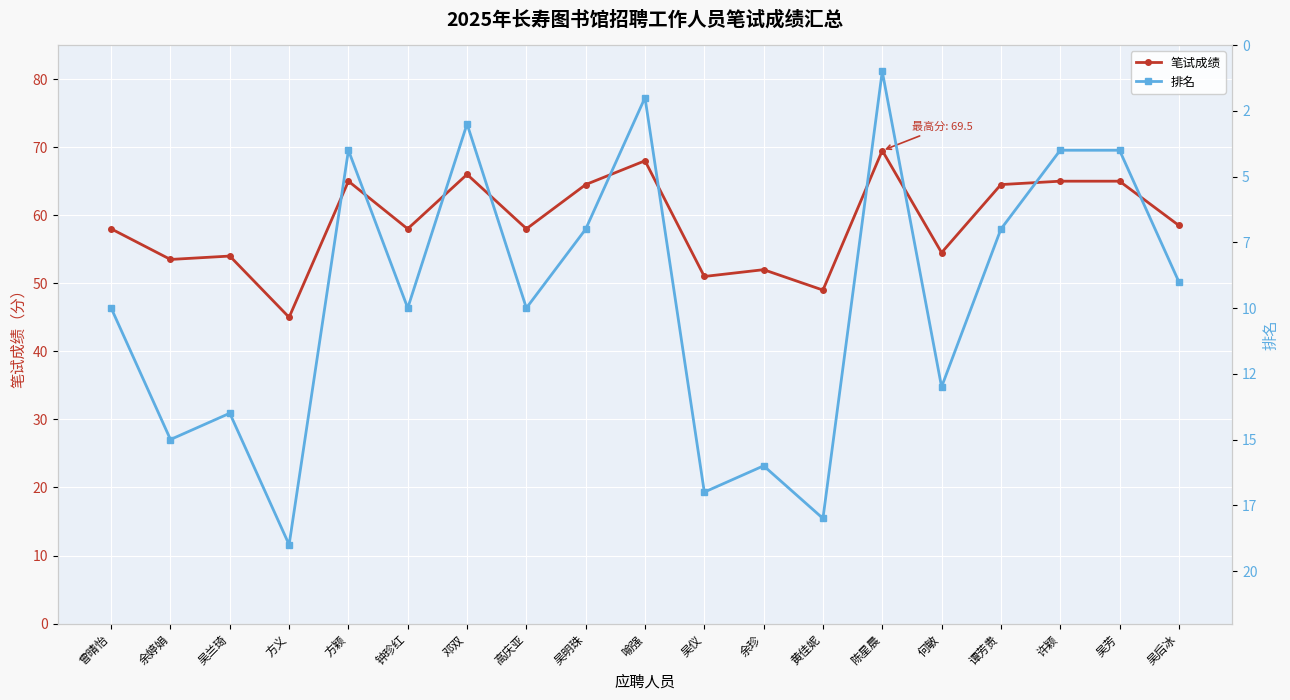

Reading left to right, what are all the values shown in this chart?

笔试成绩: 58.0	53.5	54.0	45.0	65.0	58.0	66.0	58.0	64.5	68.0	51.0	52.0	49.0	69.5	54.5	64.5	65.0	65.0	58.5
排名: 10.0	15.0	14.0	19.0	4.0	10.0	3.0	10.0	7.0	2.0	17.0	16.0	18.0	1.0	13.0	7.0	4.0	4.0	9.0